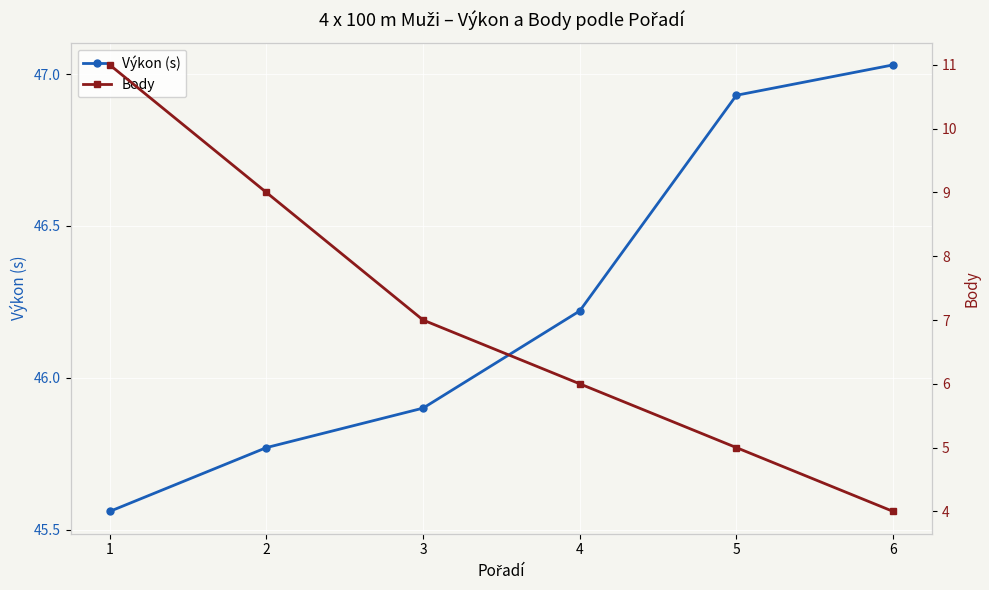

Which series has the largest range (max minus min)?

Body